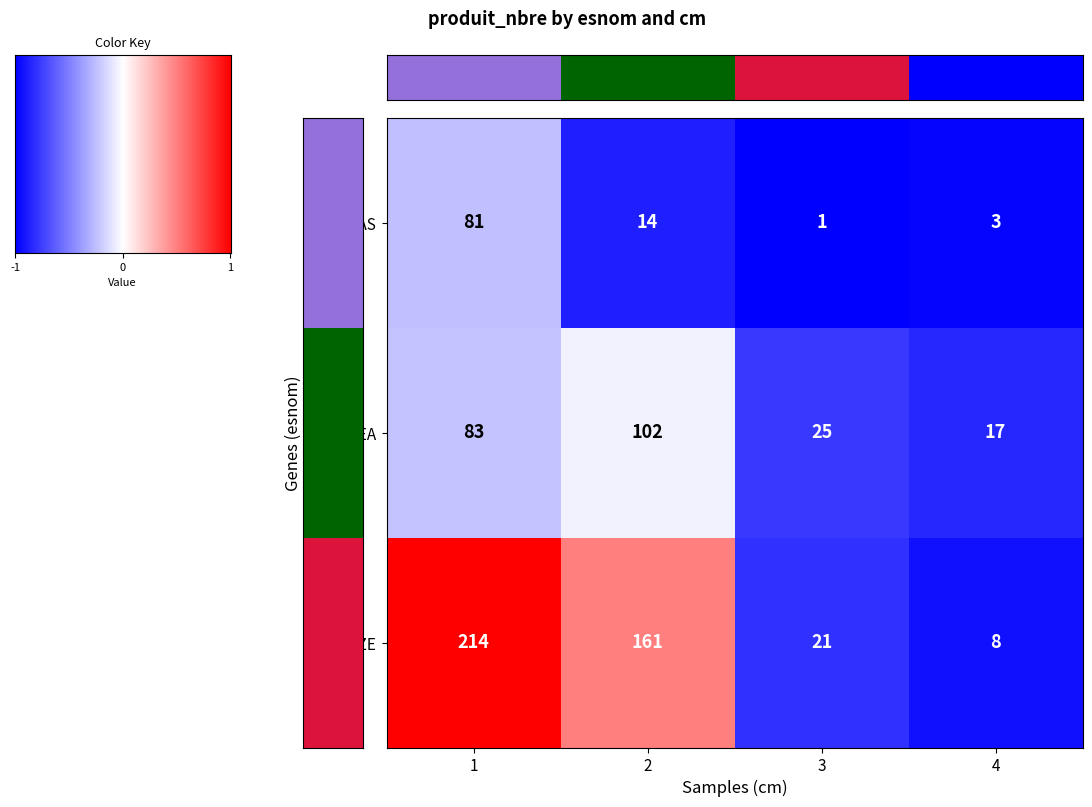

List the series in order of their overall mean, highest first.

MELEZE, EPICEA, DOUGLAS